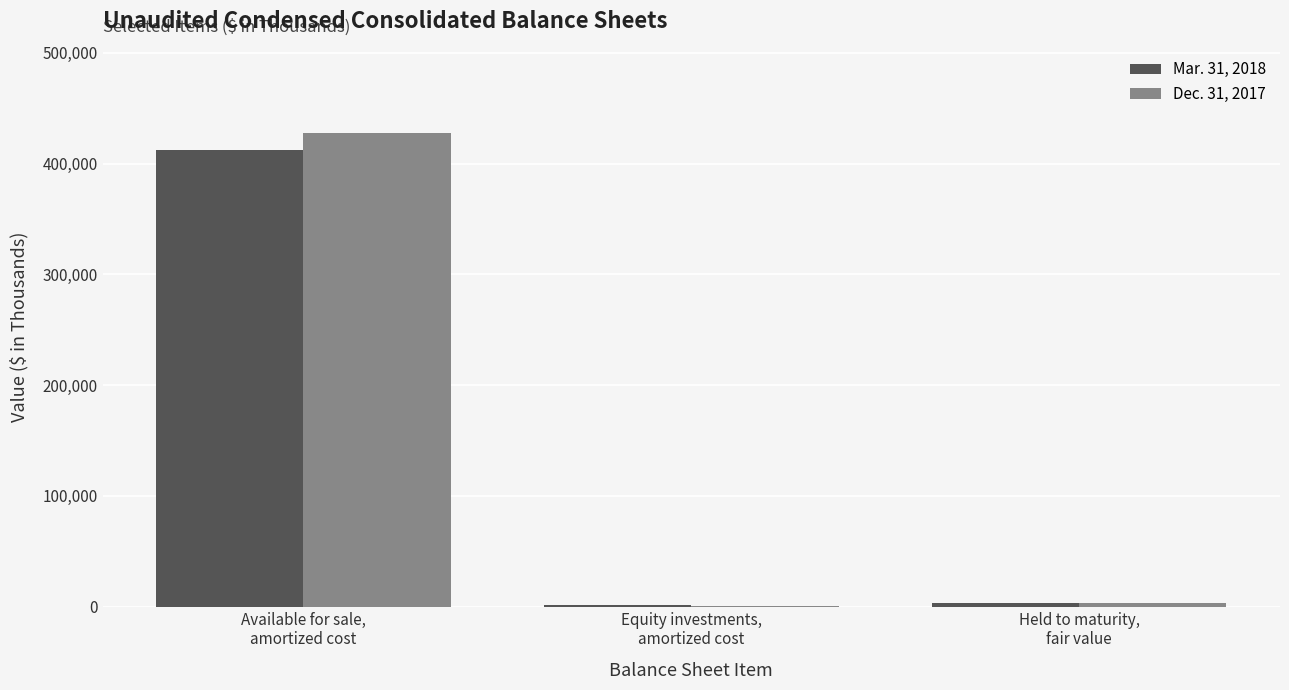

Are the bars horizontal?

No